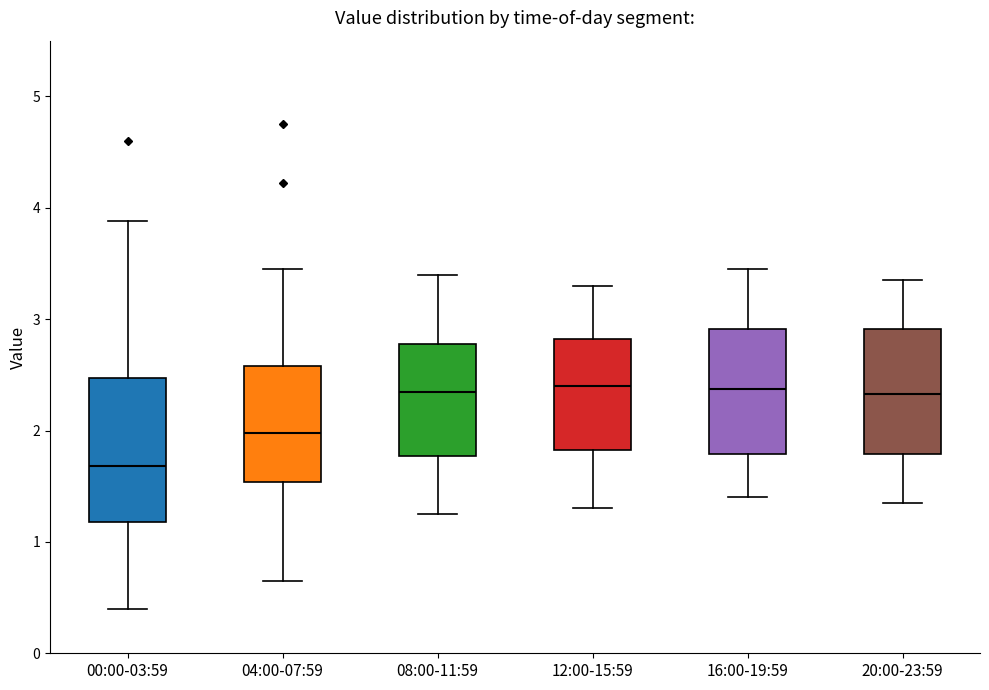

Which box is the tallest, from its lower edge to its upper edge?

00:00-03:59